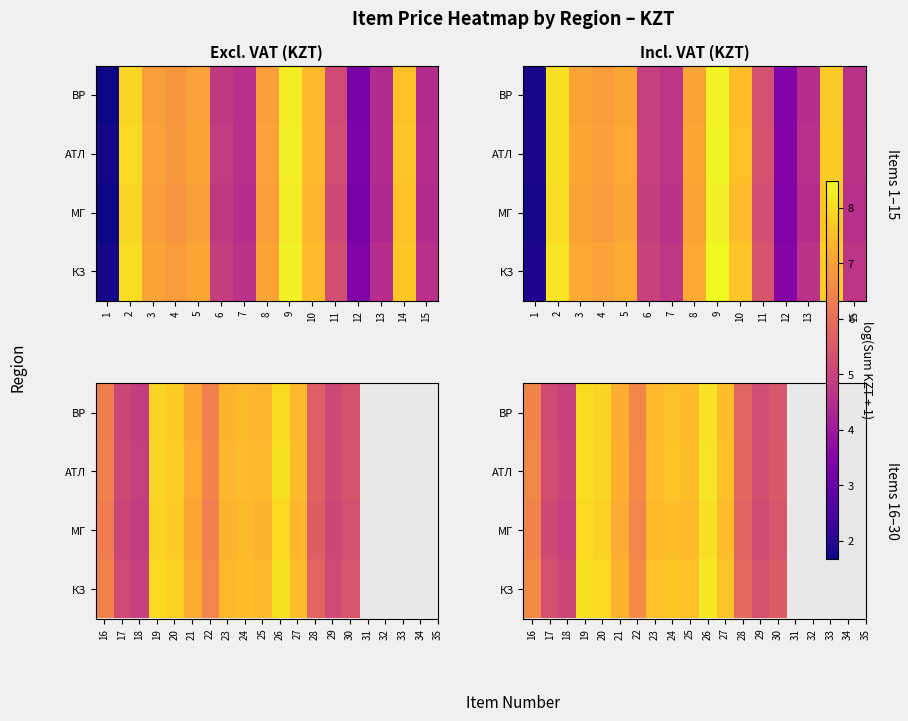

How many data points does each series have?

15